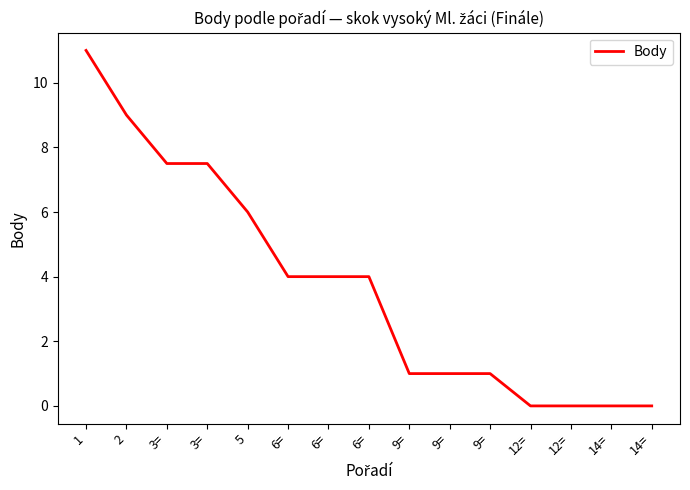

Does the chart display data point markers on the line(s)?

No